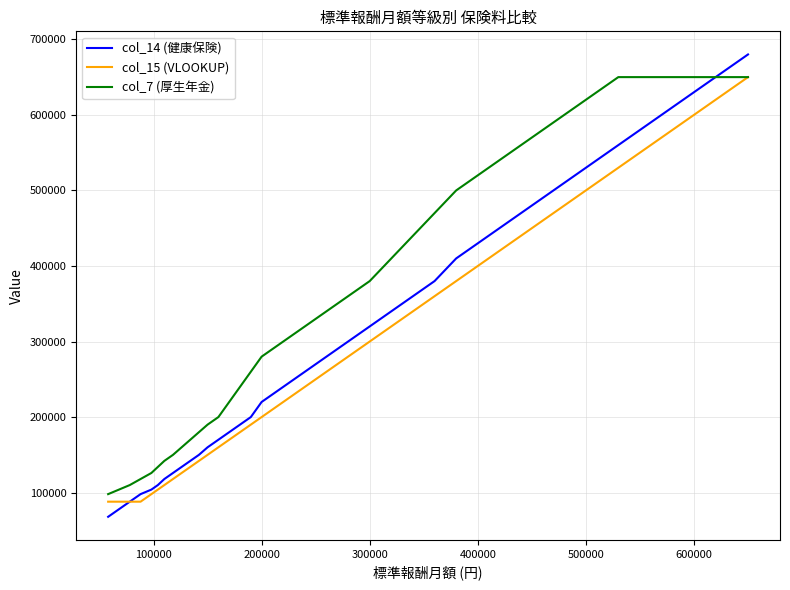

Which series has the largest range (max minus min)?

col_14 (健康保険)